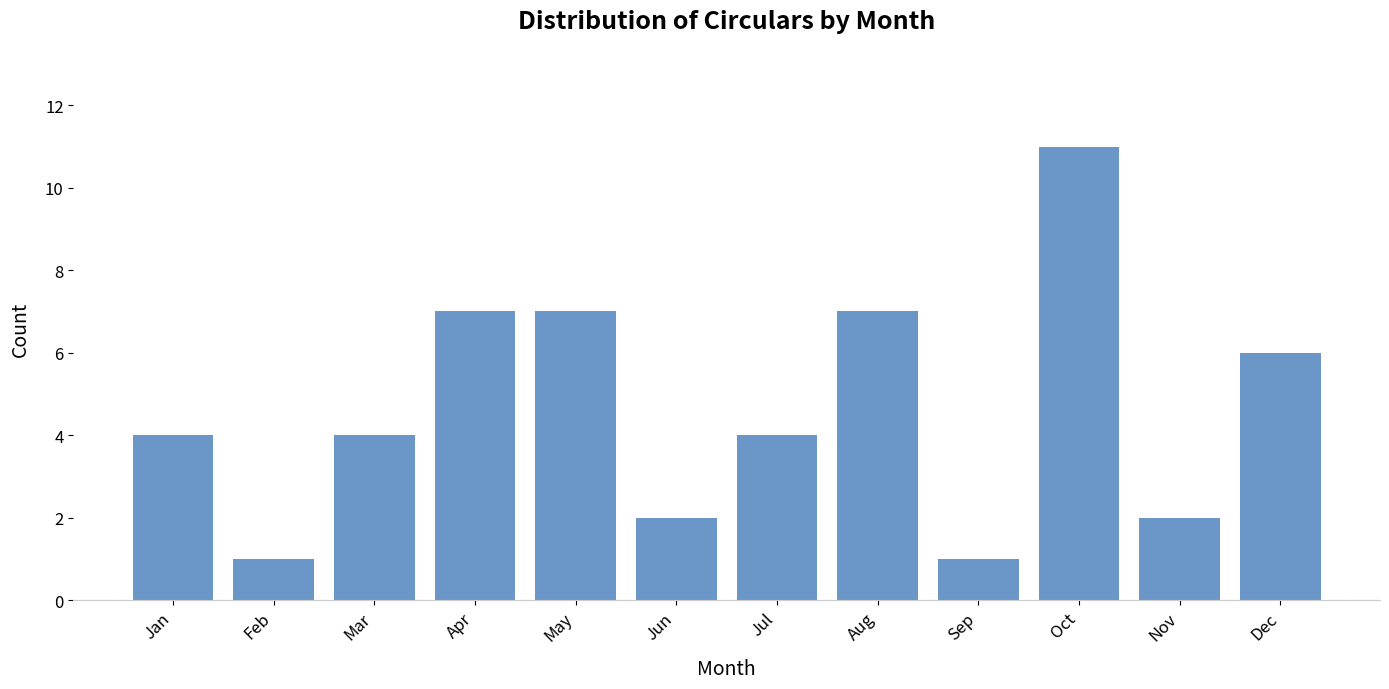

What is the maximum value shown in the chart?

11